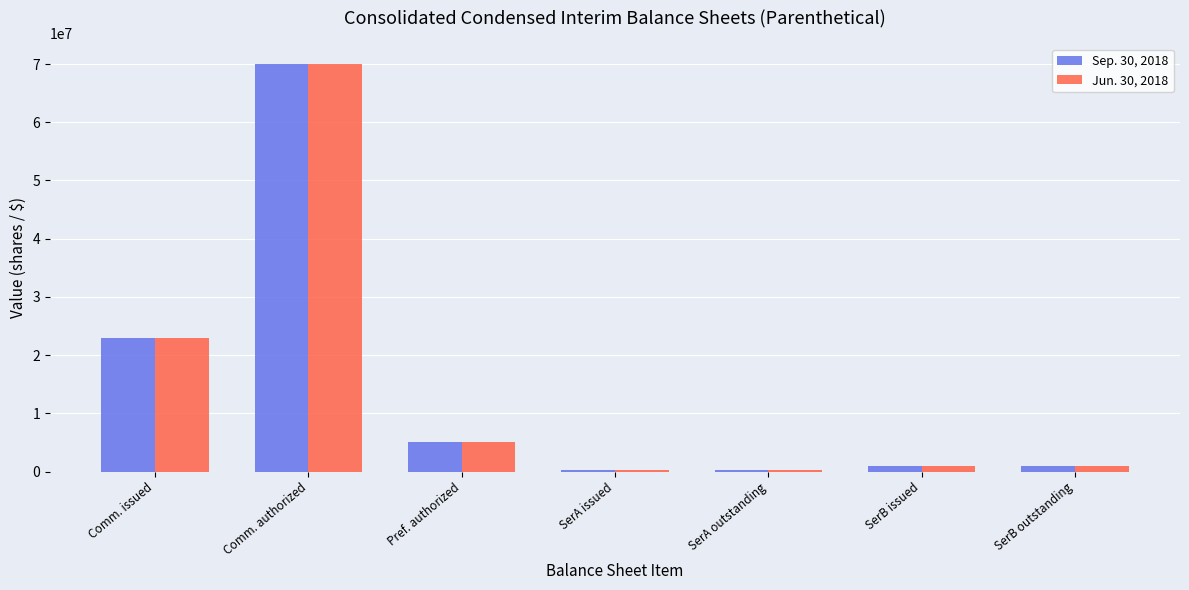

What is the label of the 3rd bar from the left?

Pref. authorized